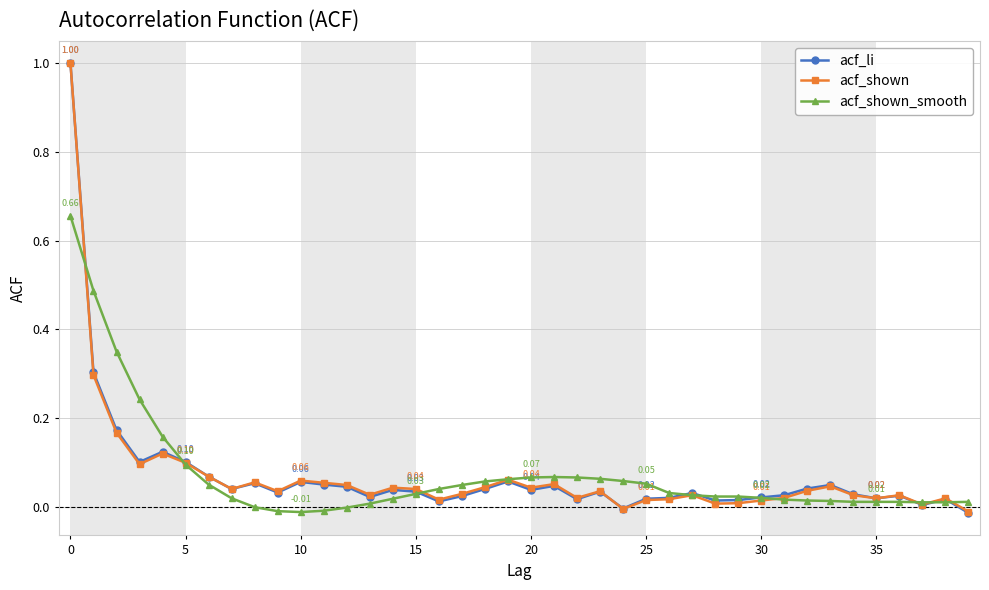

Count the number of categories in the chart.

40